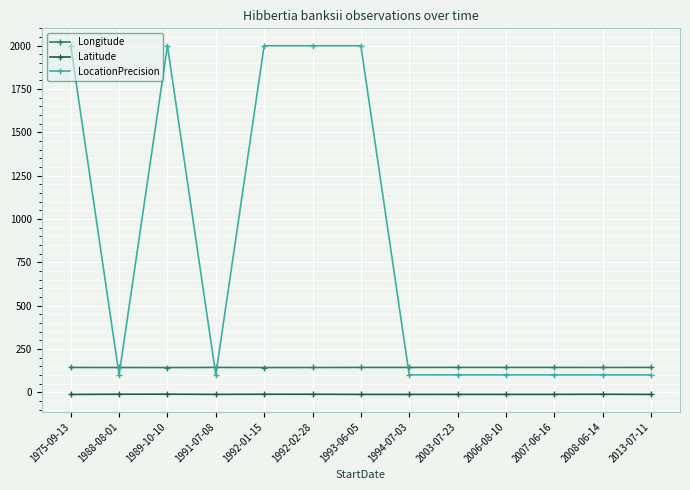

Which series has the largest total across all categories?

LocationPrecision